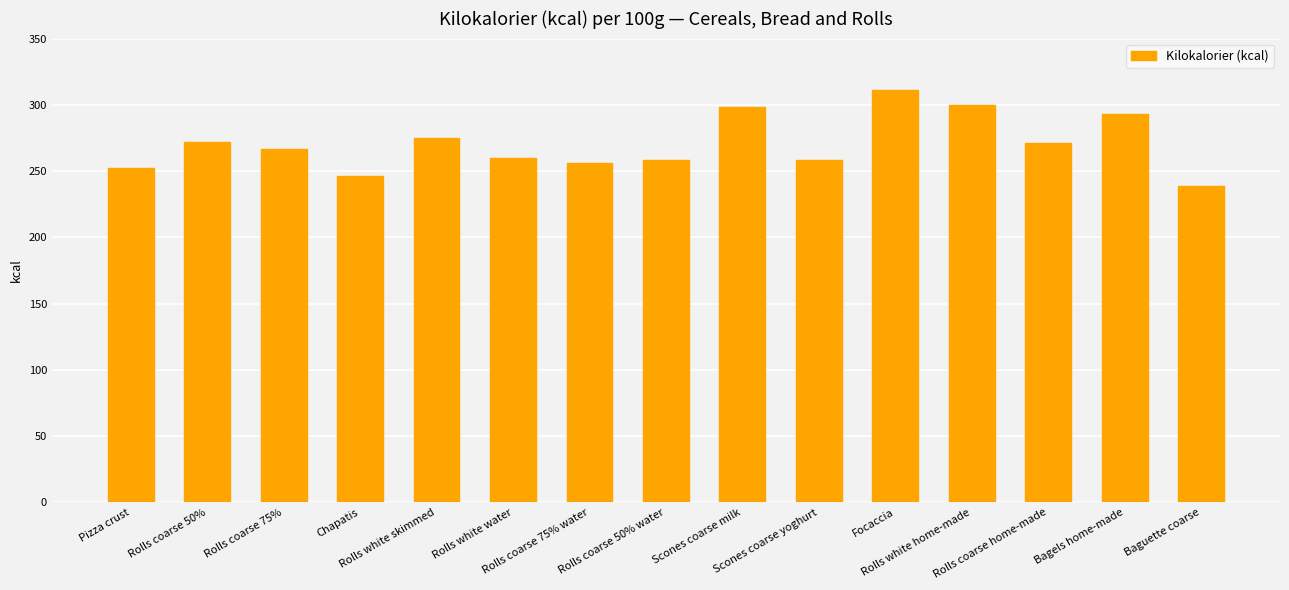

What is the maximum value shown in the chart?

311